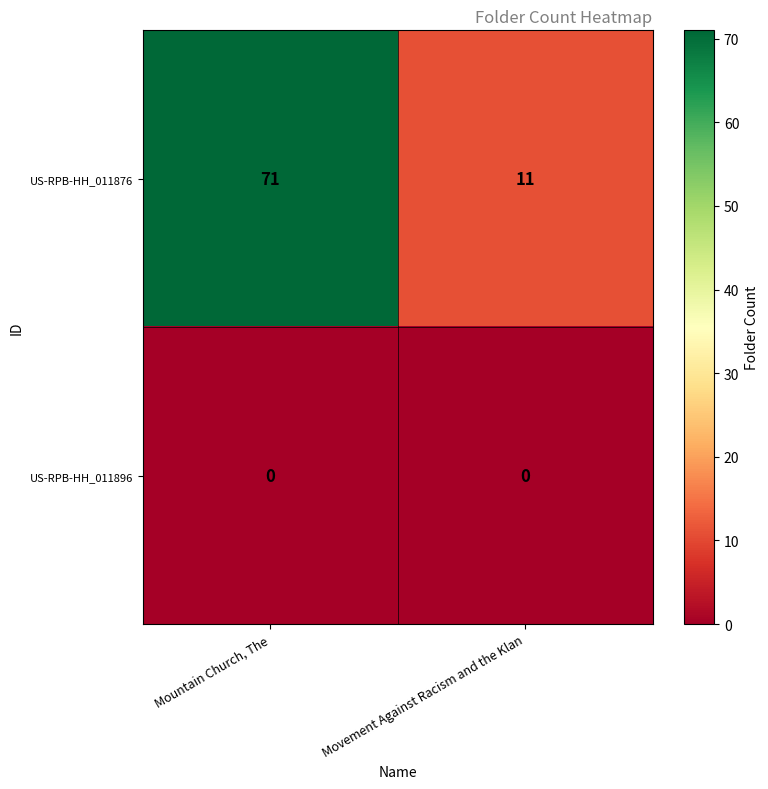

Reading left to right, transcribe all the data shown in this chart.

US-RPB-HH_011876: Mountain Church, The=71	Movement Against Racism and the Klan=11
US-RPB-HH_011896: Mountain Church, The=0	Movement Against Racism and the Klan=0